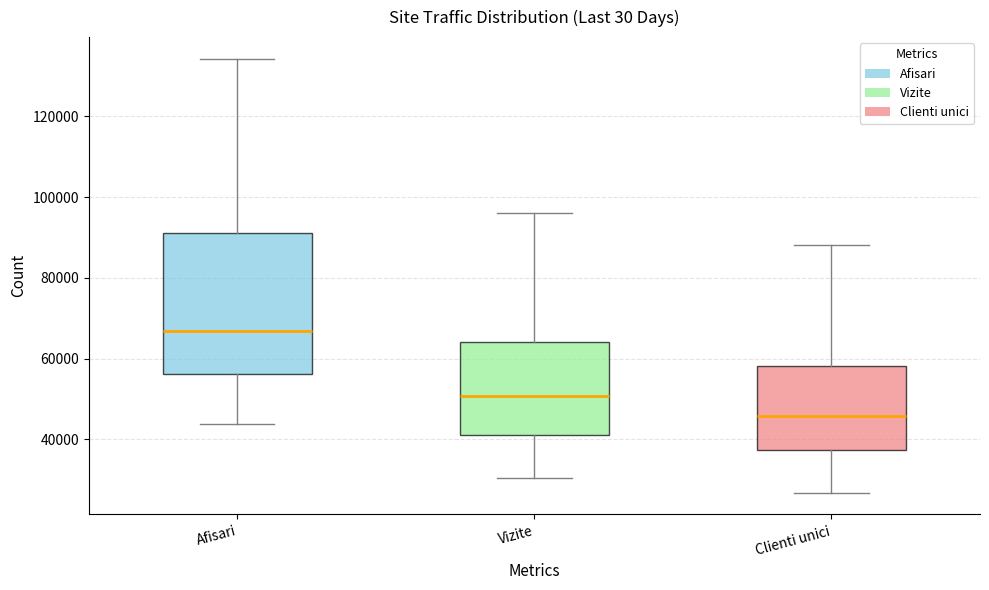

Which box is the tallest, from its lower edge to its upper edge?

Afisari